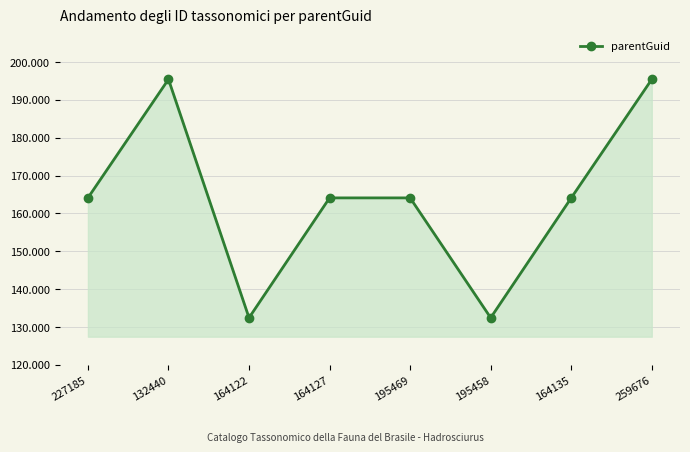

Reading right to left, extract all data points from this chart.

195458	164122	132438	164122	164122	132438	195458	164122